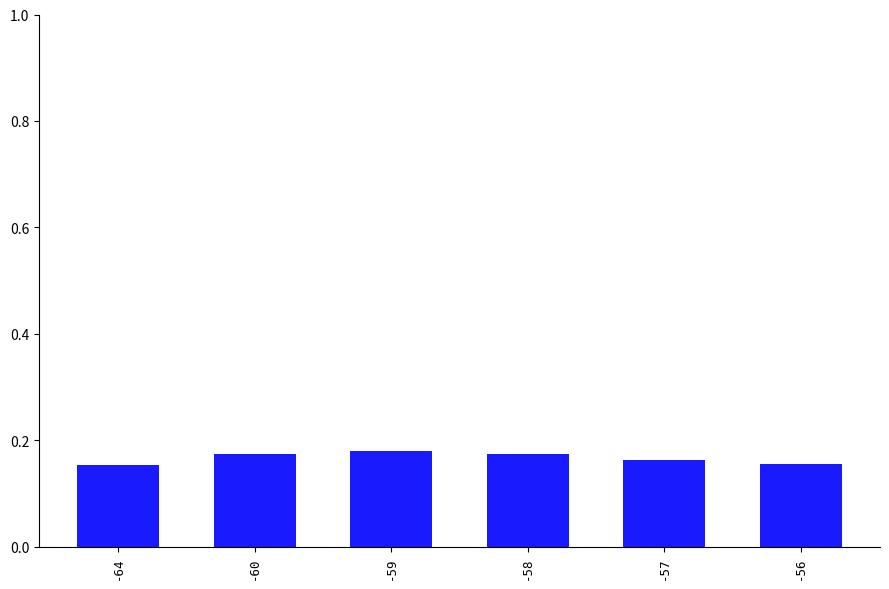

How many bars are there in total?

6